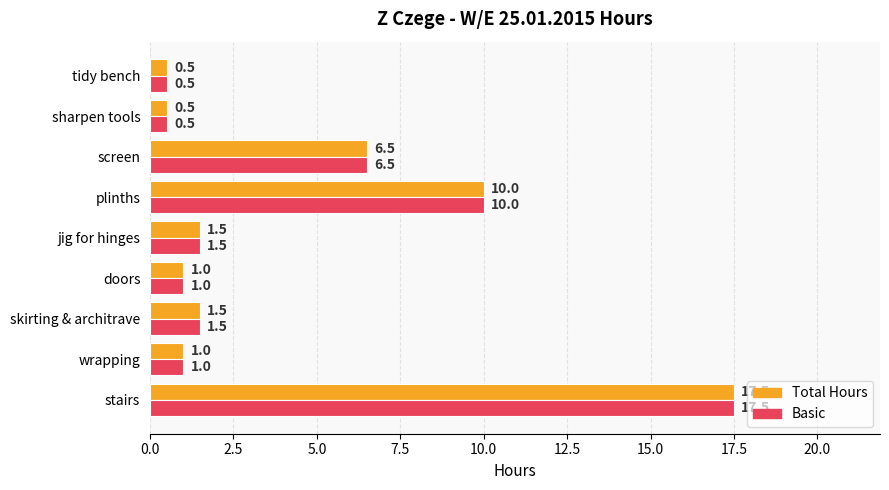

Where is Basic nearest to the value 9?

plinths